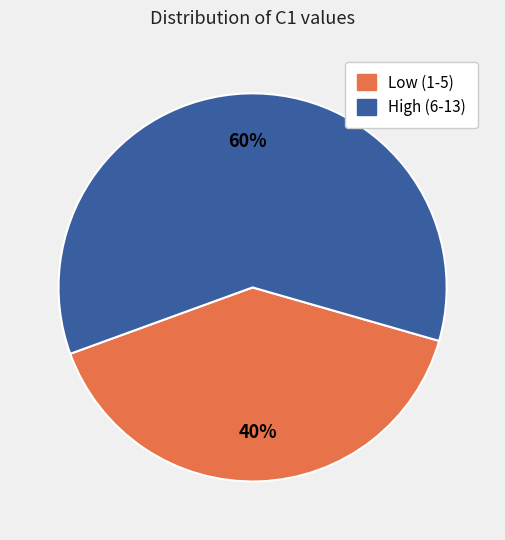

How many segments does this pie chart have?

2